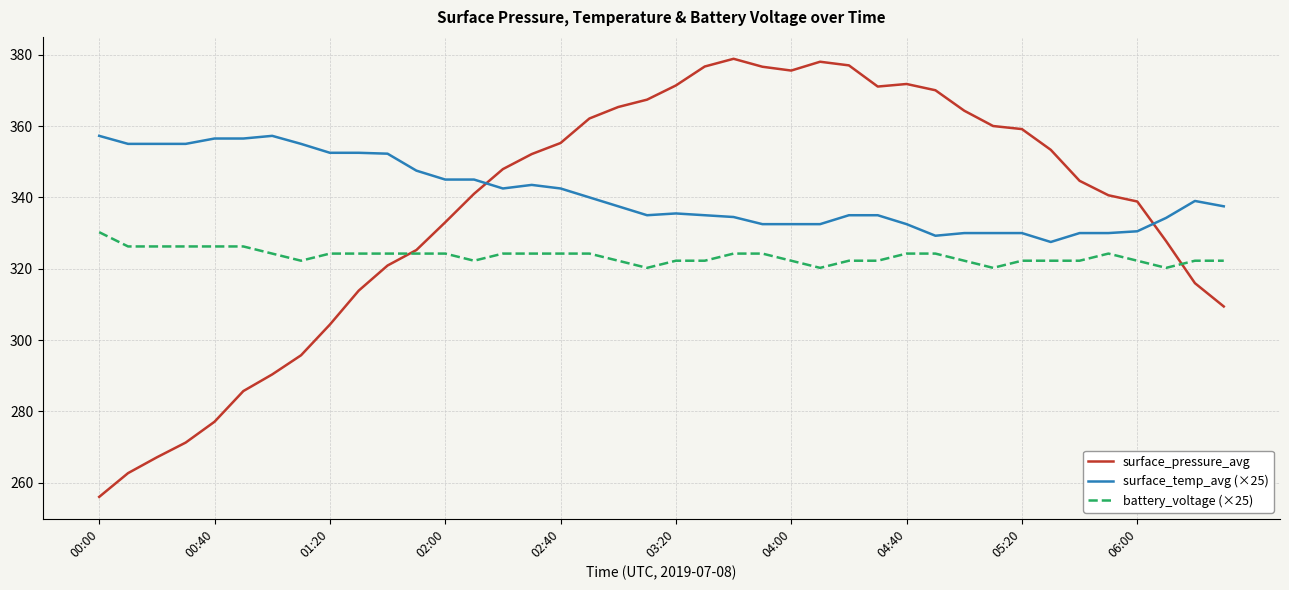

Rank the series by their maximum value, from lowest to highest.

battery_voltage (×25), surface_temp_avg (×25), surface_pressure_avg